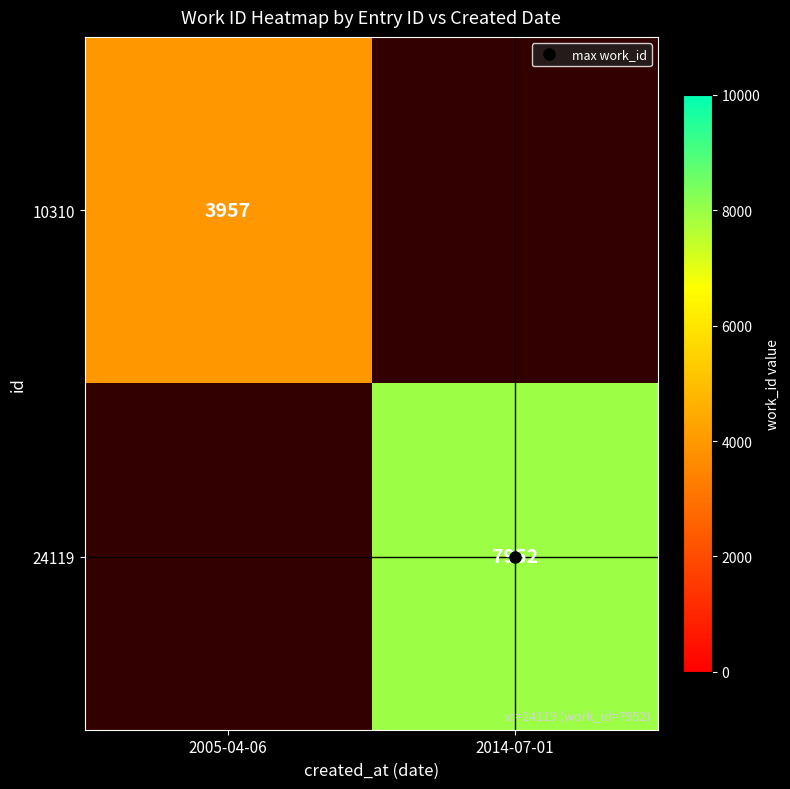

Which series has the widest spread of values?

10310